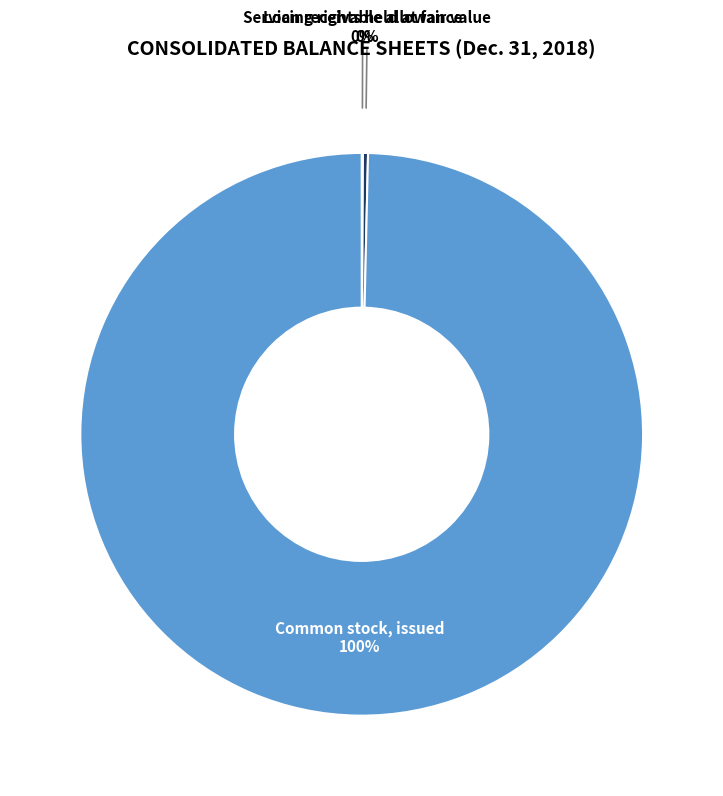

Which slice is the largest?

Common stock, issued